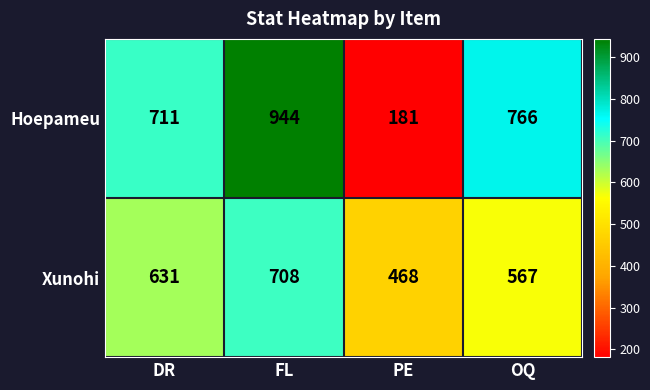

The value of Xunohi at FL is 392. True or false?

False